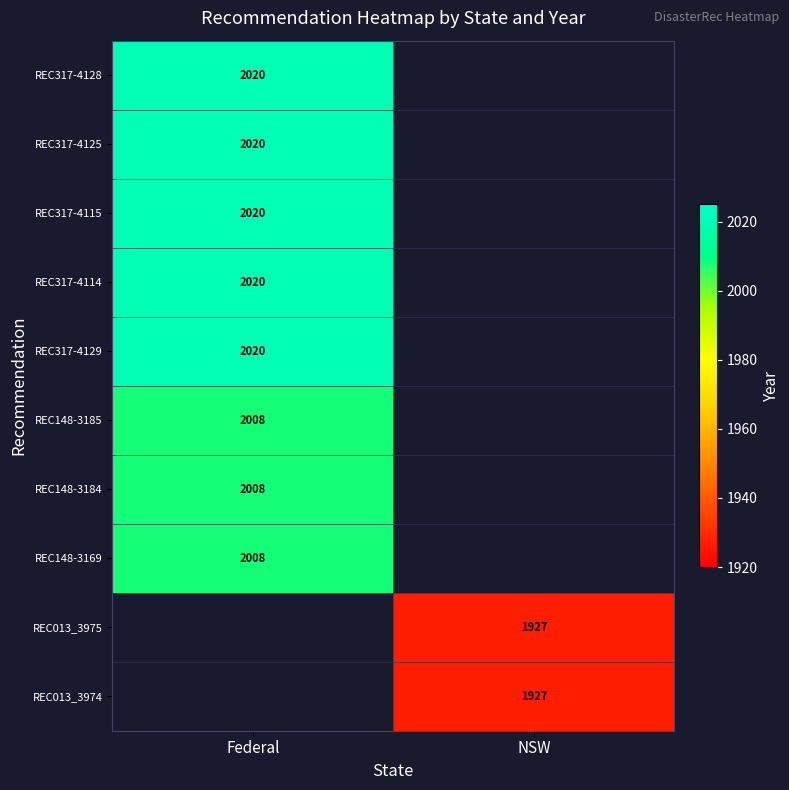

What is the greatest value displayed?

2020.0